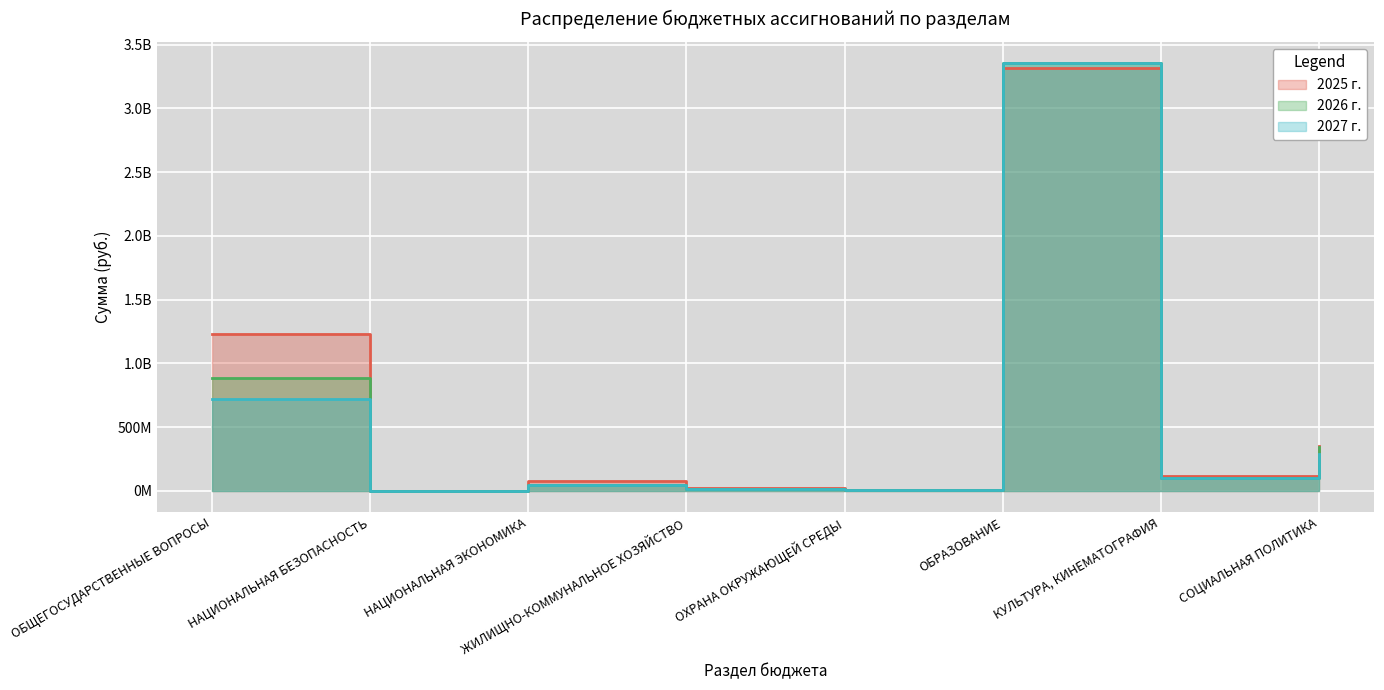

Which series has the largest range (max minus min)?

2027 г.